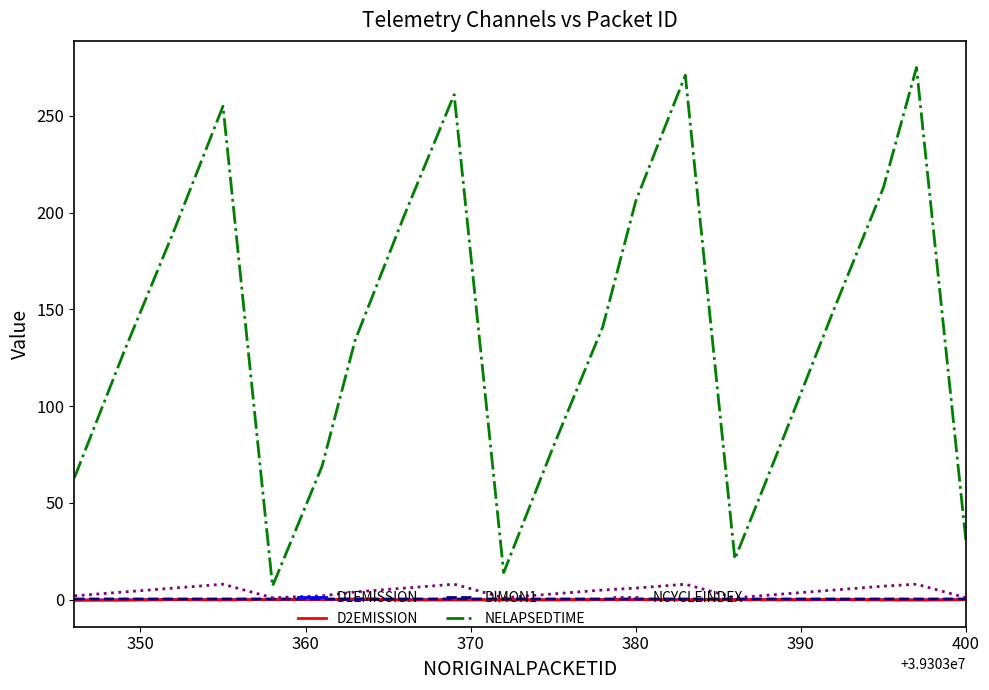

What is the sum of all D1EMISSION values?

-0.6